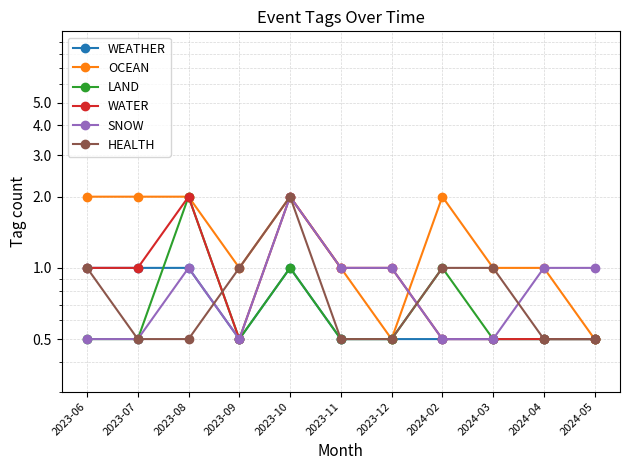

How many lines are shown in the chart?

6